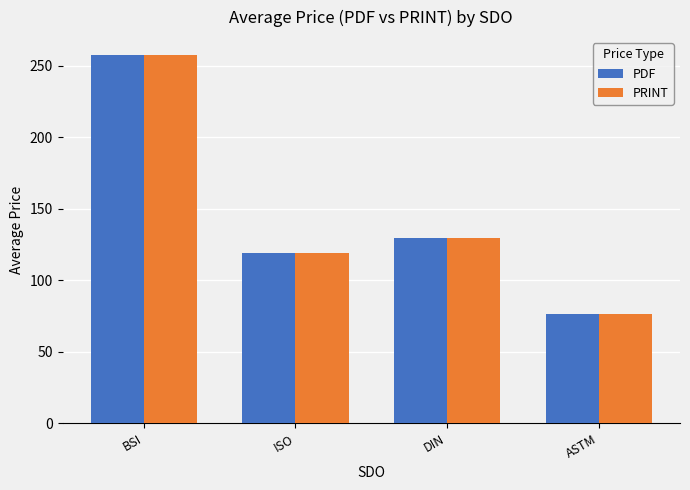

What is the average value of the PDF series?

145.4